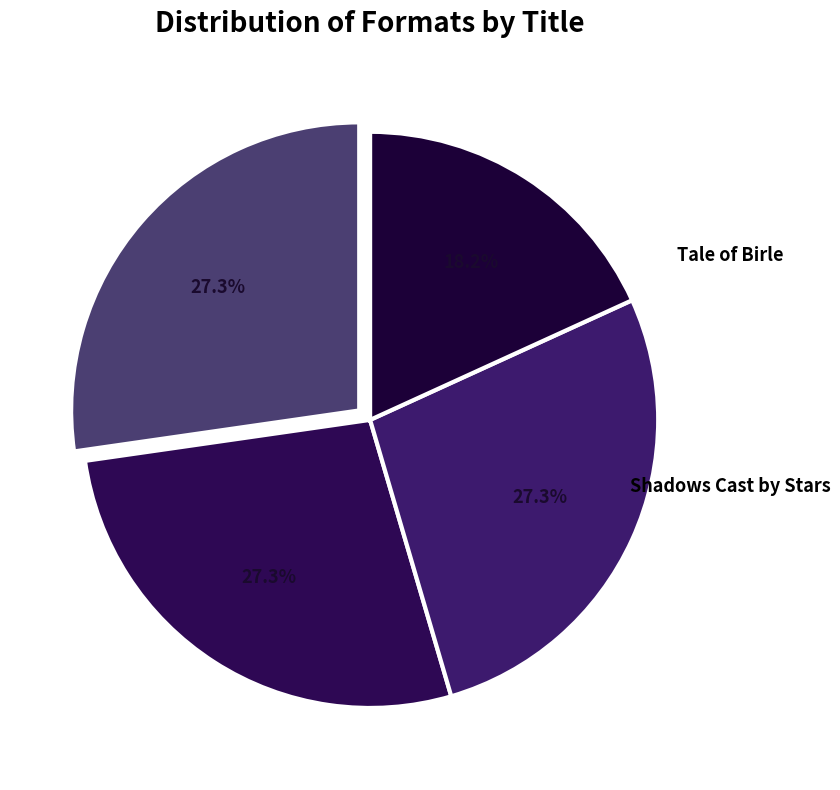

Does any single category account for the majority?

No